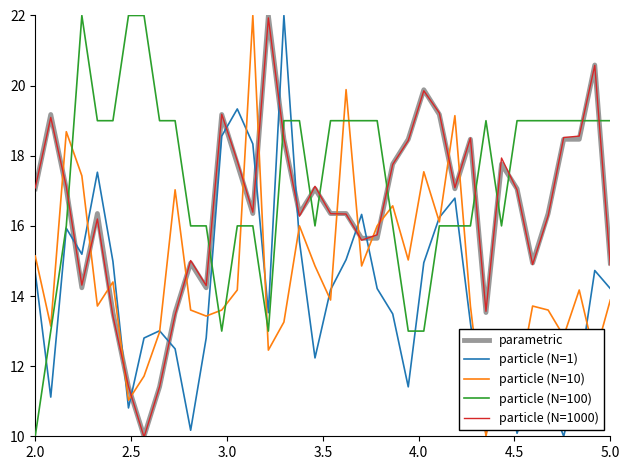

What is the minimum value shown in the chart?

10.0